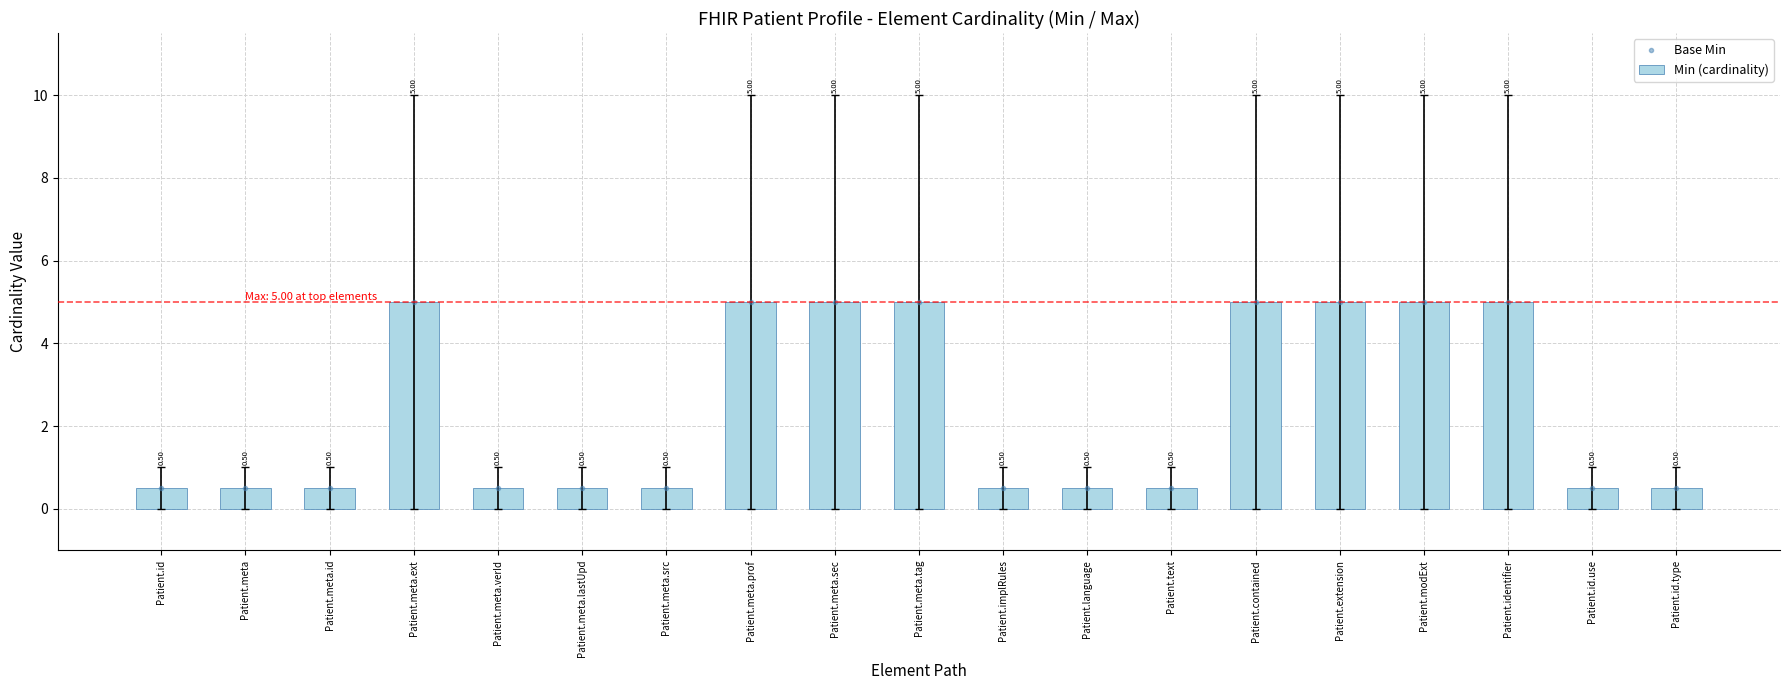

Which series changed the most between Patient.meta and Patient.meta.id?

Base Min